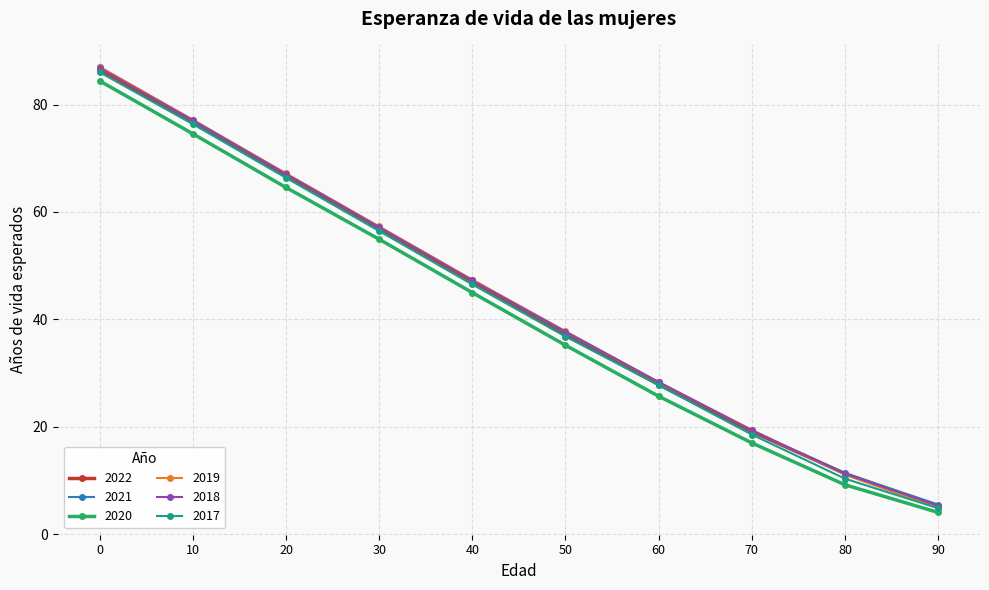

Is it true that 2018 equals 67.1 at 20?

True